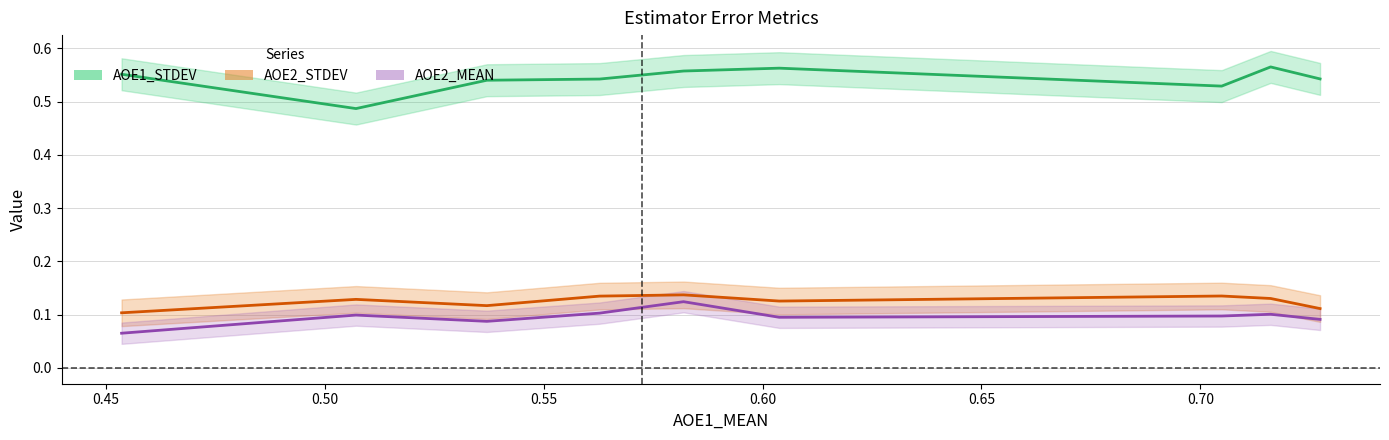

What is the total value across all series at schreiber2014/default?

0.8